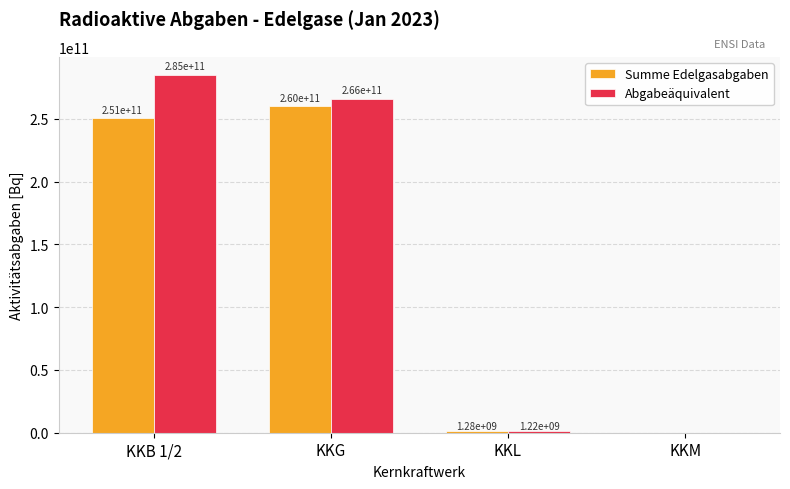

Reading left to right, transcribe all the data shown in this chart.

Summe Edelgasabgaben: 250809386693.9	260000000000.0	1284164520.0	0.0
Abgabeäquivalent: 285105683949.4	265899159663.9	1223013828.6	0.0